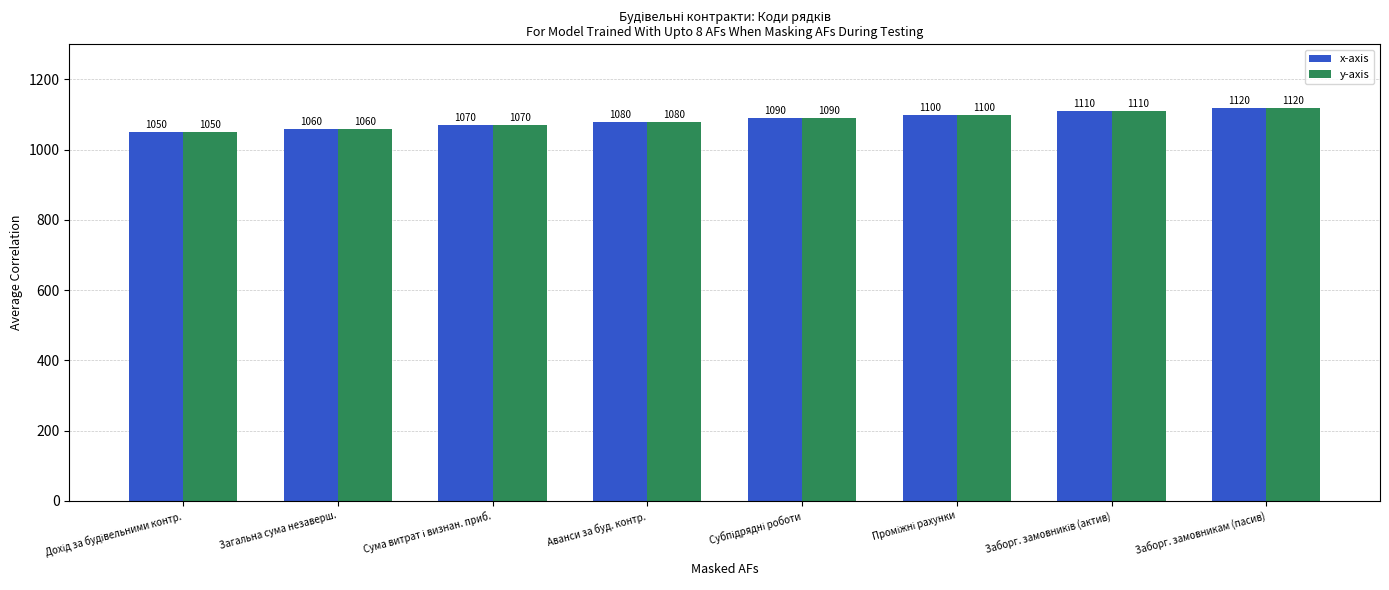

What is the difference between the maximum and second lowest values in the x-axis series?

60